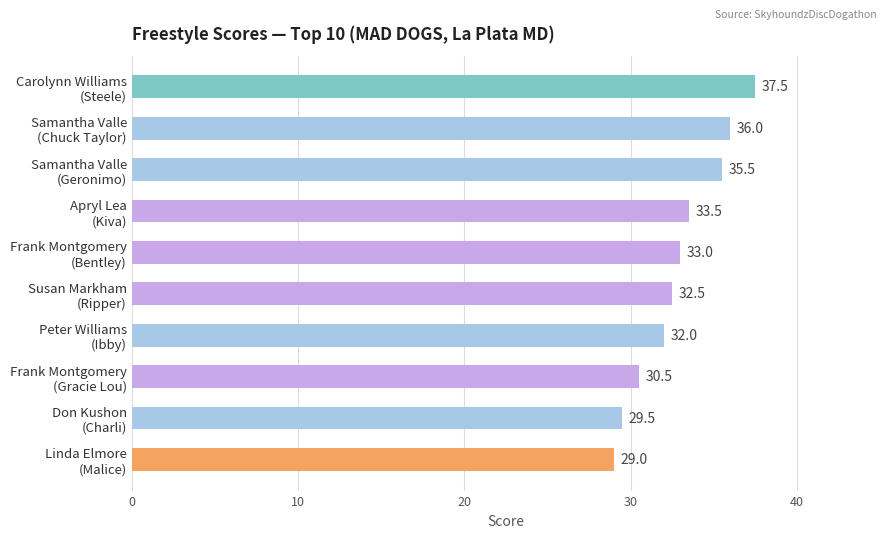

List the labels in order of value, smallest first.

Linda Elmore
(Malice), Don Kushon
(Charli), Frank Montgomery
(Gracie Lou), Peter Williams
(Ibby), Susan Markham
(Ripper), Frank Montgomery
(Bentley), Apryl Lea
(Kiva), Samantha Valle
(Geronimo), Samantha Valle
(Chuck Taylor), Carolynn Williams
(Steele)